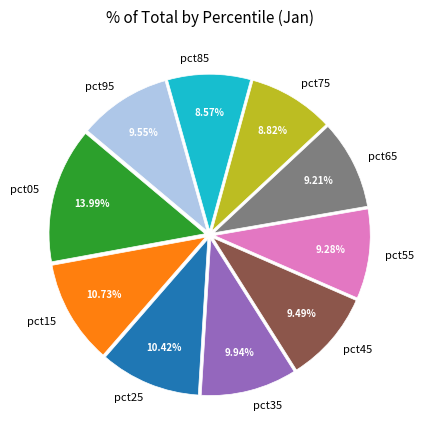

Do pct45 and pct25 together represent more than half of the pie?

No